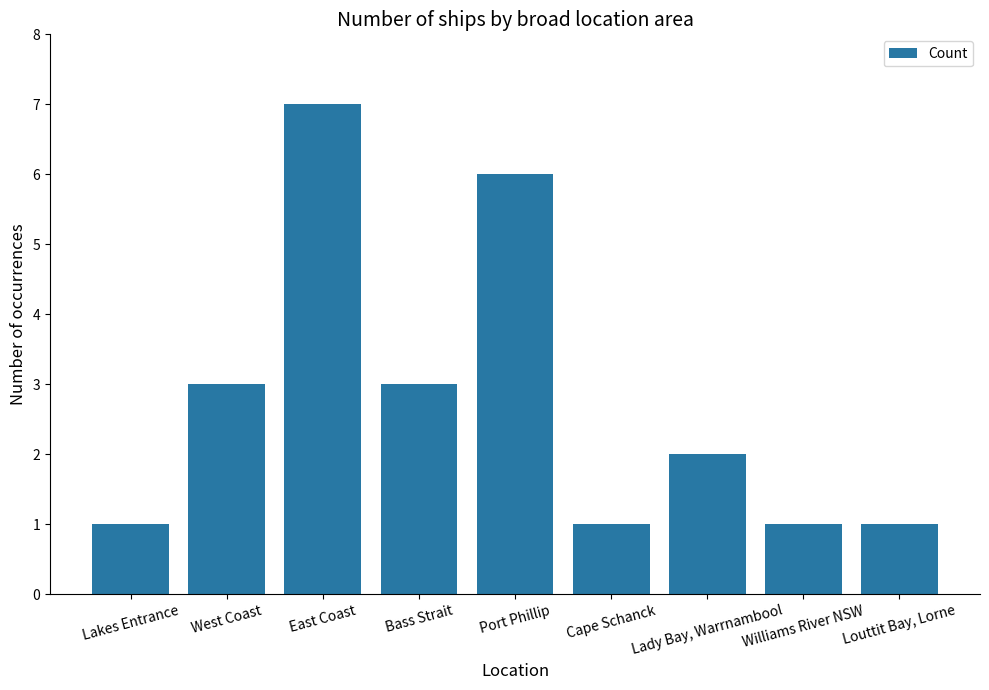

Reading right to left, list all the values displayed in this chart.

Louttit Bay, Lorne=1	Williams River NSW=1	Lady Bay, Warrnambool=2	Cape Schanck=1	Port Phillip=6	Bass Strait=3	East Coast=7	West Coast=3	Lakes Entrance=1